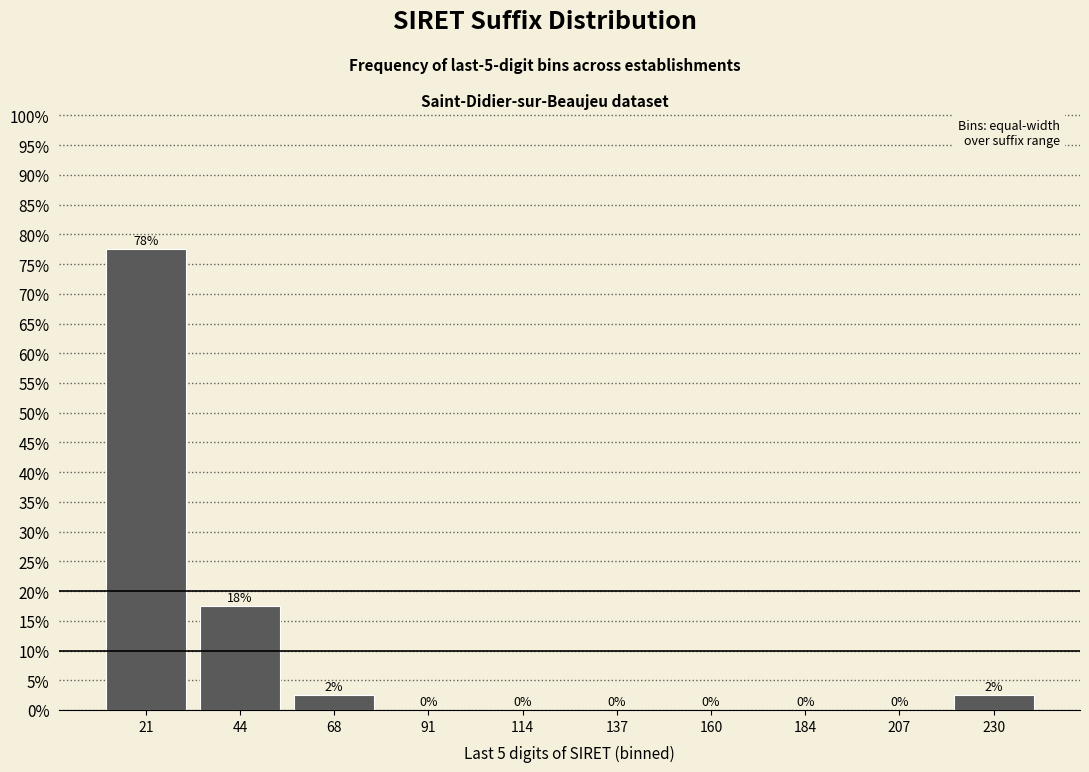

Over which range of the x-axis is the bar tallest?

10 to 35